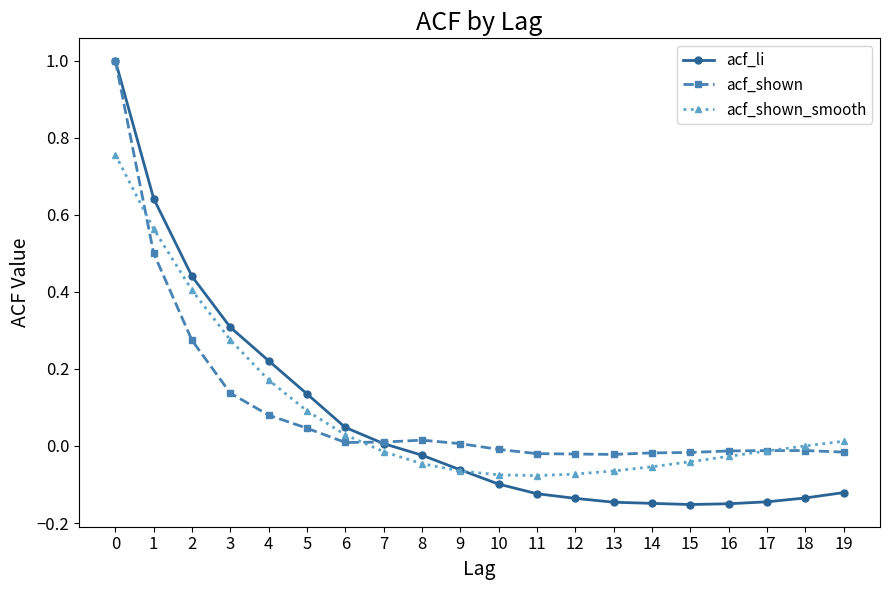

How many positive values does the acf_li series have?

8